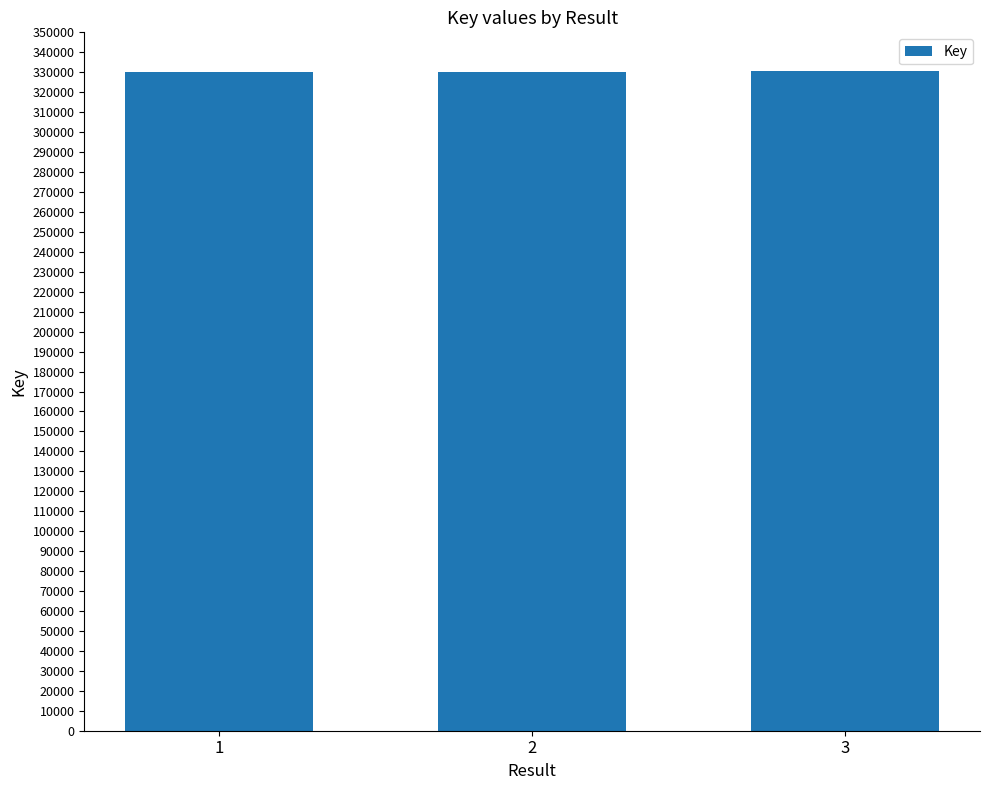

What is the minimum value shown in the chart?

329903